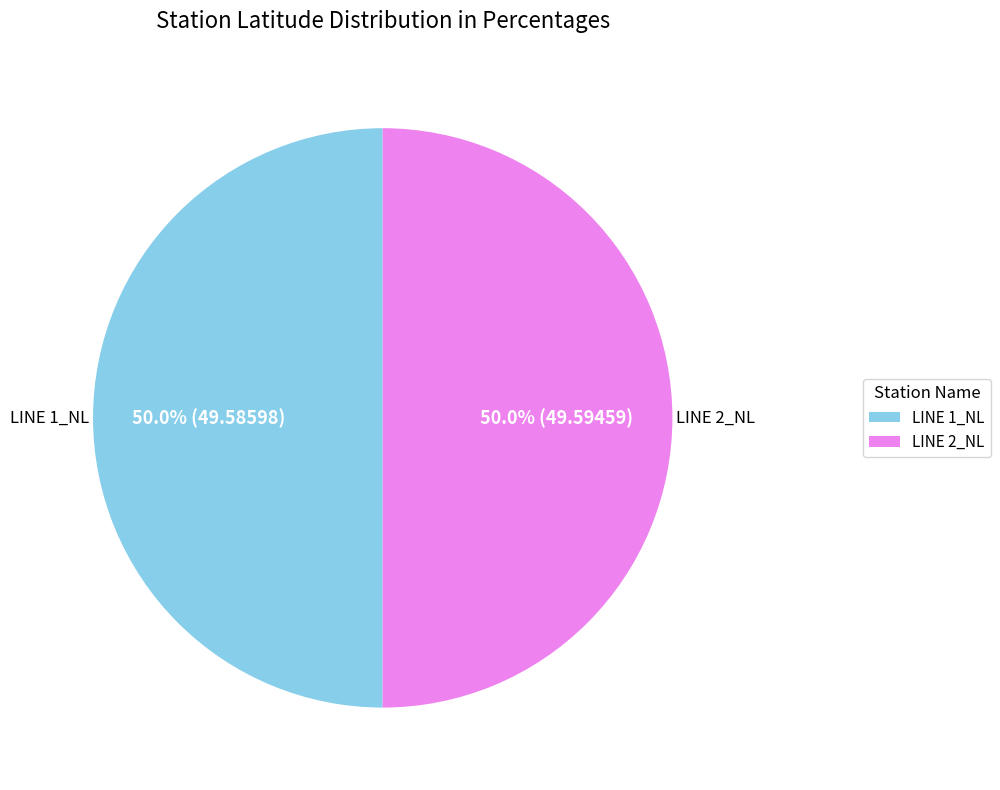

To the nearest percent, what is the average slice percentage?

50%